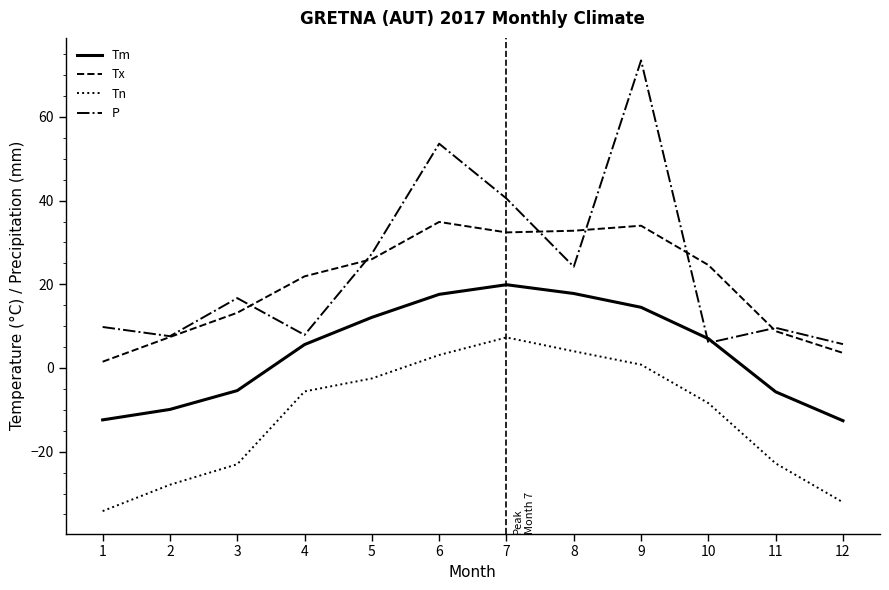

What is the difference between the maximum and minimum values in the P series?

67.8